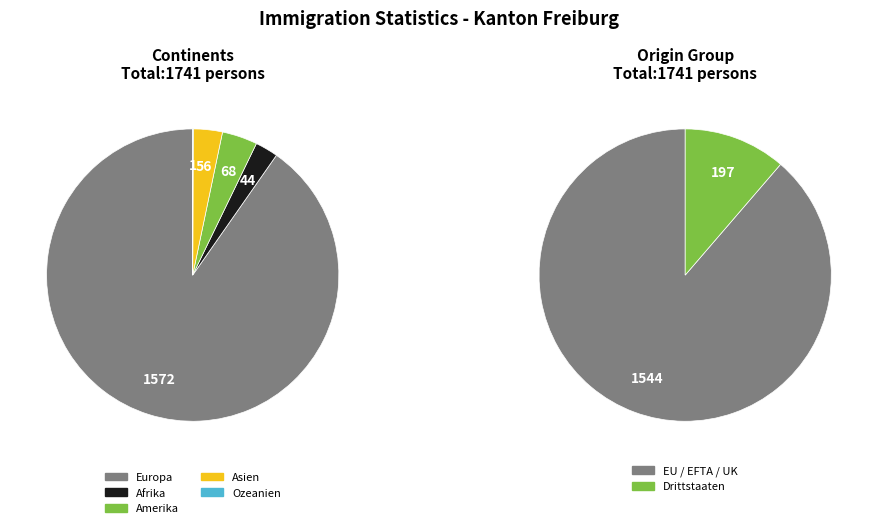

What is the ratio of the value at Europa to the value at Amerika?

23.1